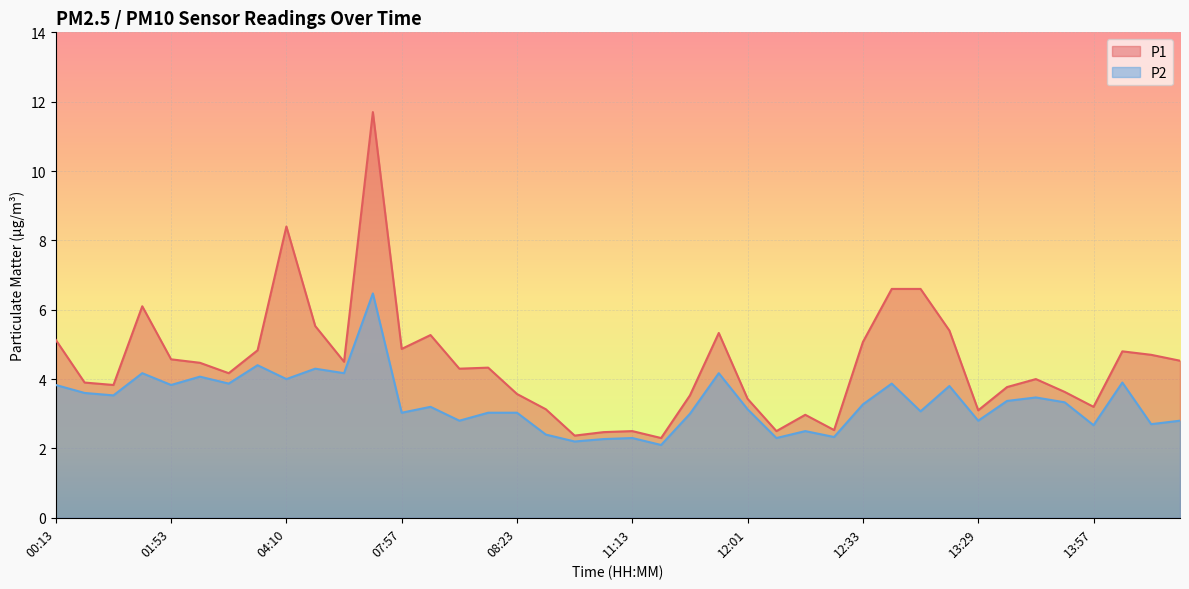

The value of P2 at 11:13 is 2.3. True or false?

True